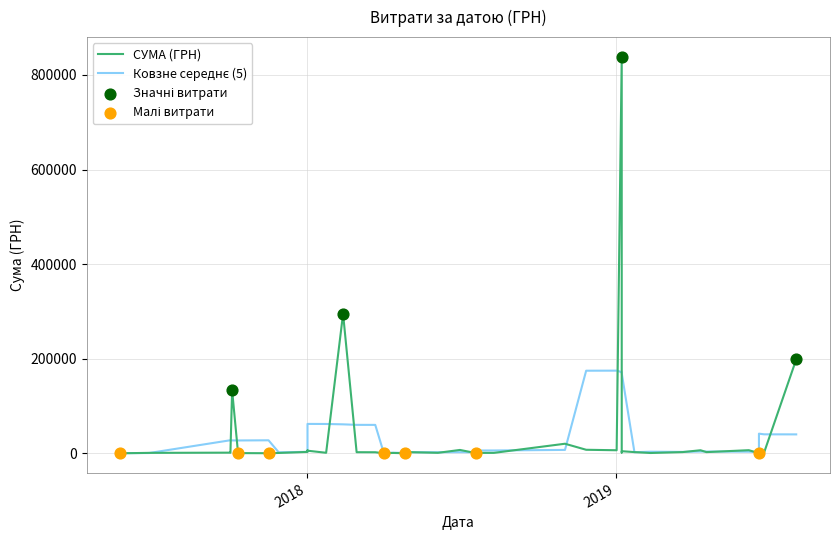

Between 27.04.2018 and 29.11.2017, which is larger?

29.11.2017